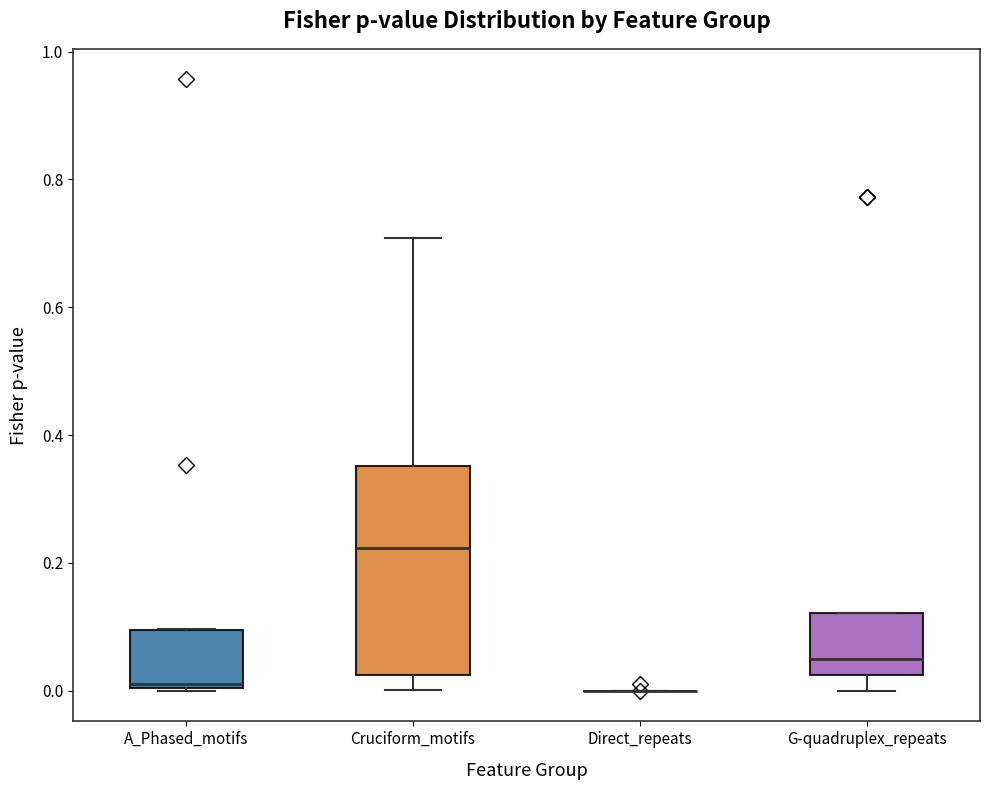

Reading left to right, read every box against the y-axis: the position of its median line, the range the box covers, and the ends of its whiskers. The values are not printed on the chart, so give them approximately, as read against the axis.

A_Phased_motifs: median 0.02, box 0.00 to 0.10, whiskers 0.00 to 0.10
Cruciform_motifs: median 0.22, box 0.02 to 0.36, whiskers 0.00 to 0.70
Direct_repeats: box collapsed to a line at 0.00, whiskers 0.00 to 0.00
G-quadruplex_repeats: median 0.04, box 0.02 to 0.12, whiskers 0.00 to 0.12